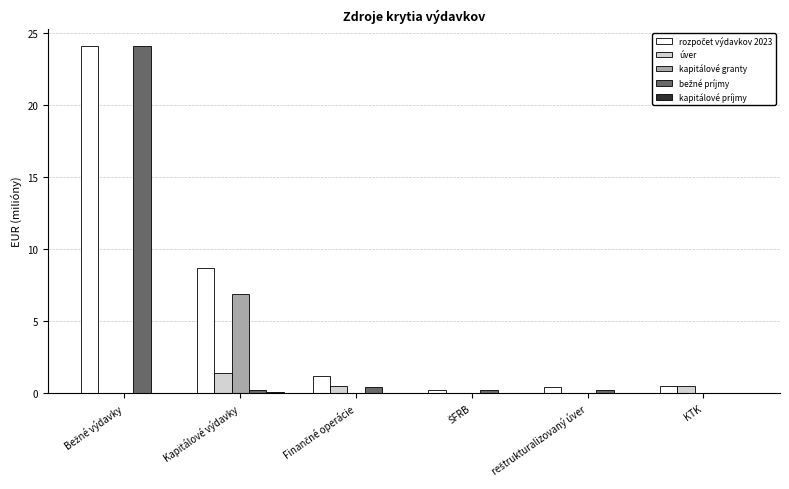

What is the highest value of the úver series?

1.4